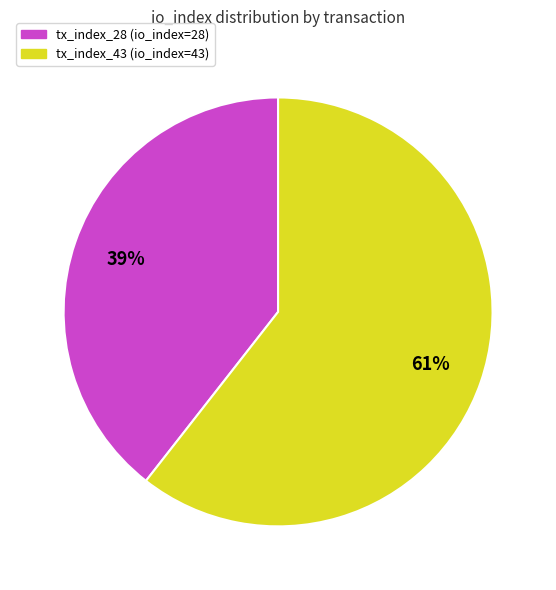

Which category accounts for the majority?

tx_index_43